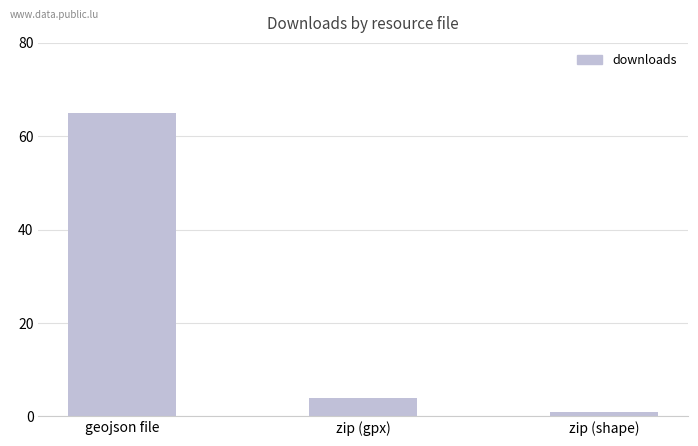

How many data points are less than 4?

1